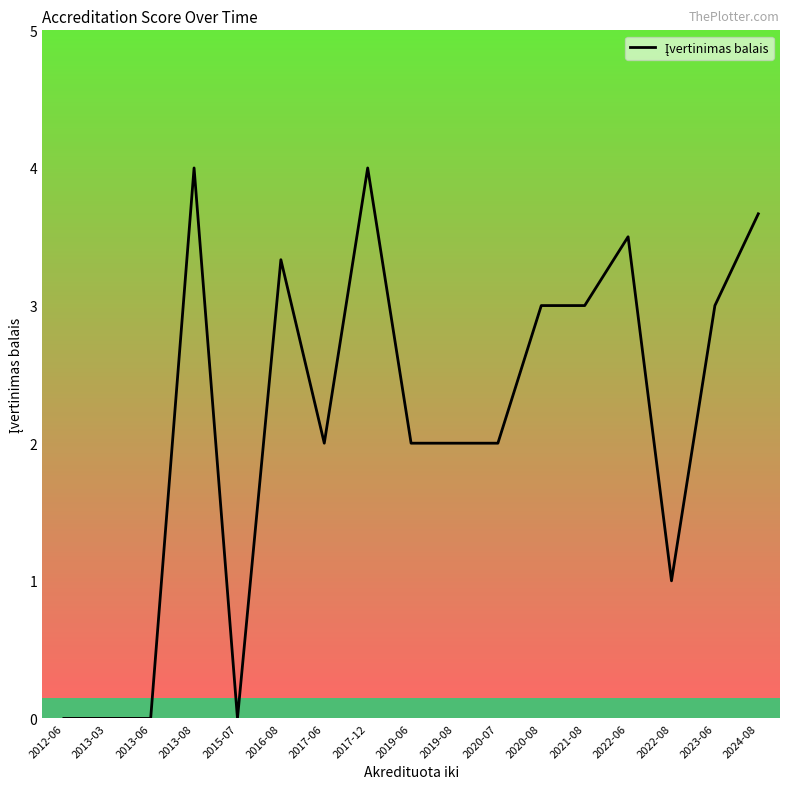

The value at 2020-08 is 3.0. True or false?

True